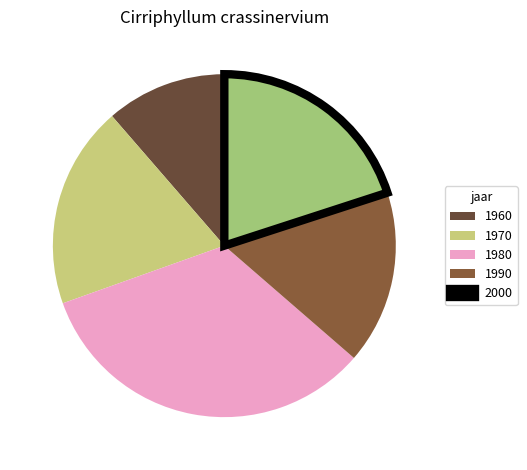

How many slices are in this pie chart?

5